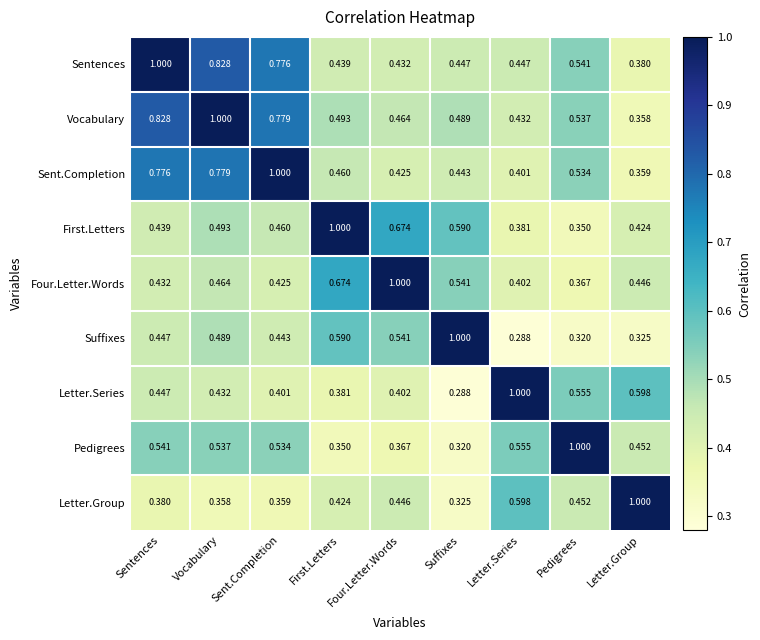

At which category is the sum across all series the highest?

Vocabulary